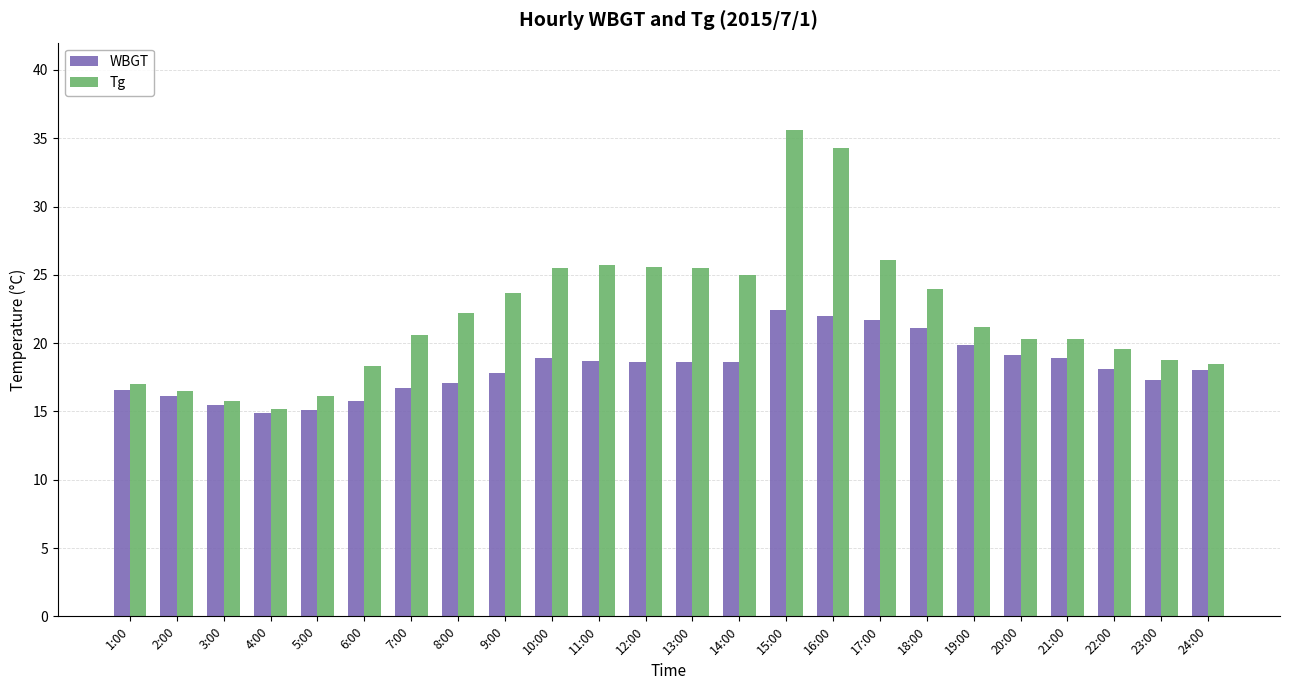

Which series changed the most between 14:00 and 23:00?

Tg